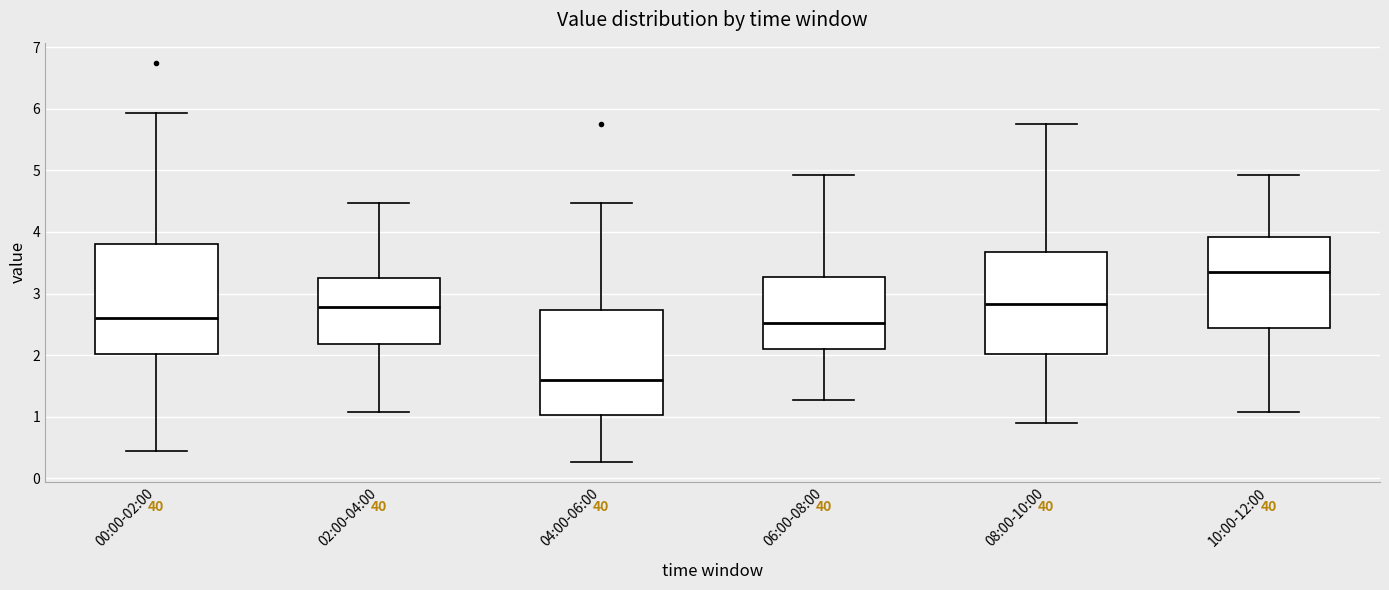

Reading left to right, read every box against the y-axis: the position of its median line, the range the box covers, and the ends of its whiskers. The values are not printed on the chart, so give them approximately, as read against the axis.

00:00-02:00: median 2.6, box 2.0 to 3.8, whiskers 0.5 to 5.9
02:00-04:00: median 2.8, box 2.2 to 3.3, whiskers 1.1 to 4.5
04:00-06:00: median 1.6, box 1.0 to 2.7, whiskers 0.3 to 4.5
06:00-08:00: median 2.5, box 2.1 to 3.3, whiskers 1.3 to 4.9
08:00-10:00: median 2.8, box 2.0 to 3.7, whiskers 0.9 to 5.8
10:00-12:00: median 3.4, box 2.4 to 3.9, whiskers 1.1 to 4.9